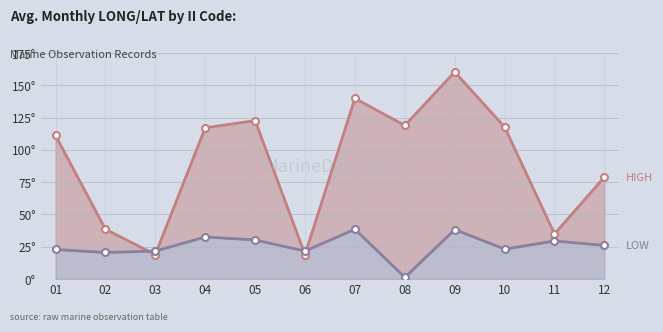

What is the total value across all series at 03?

40.7